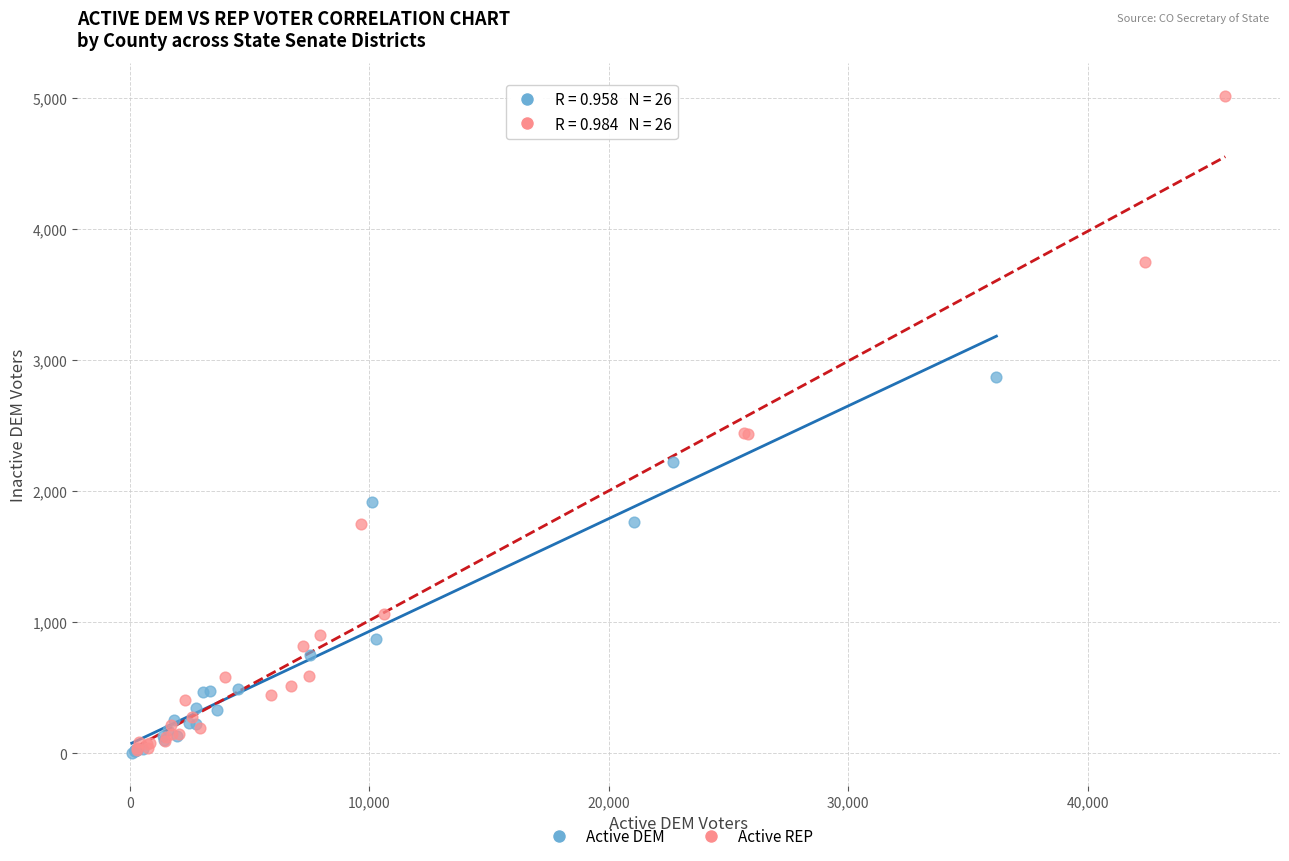

Which series has the widest spread of Y values?

Active REP